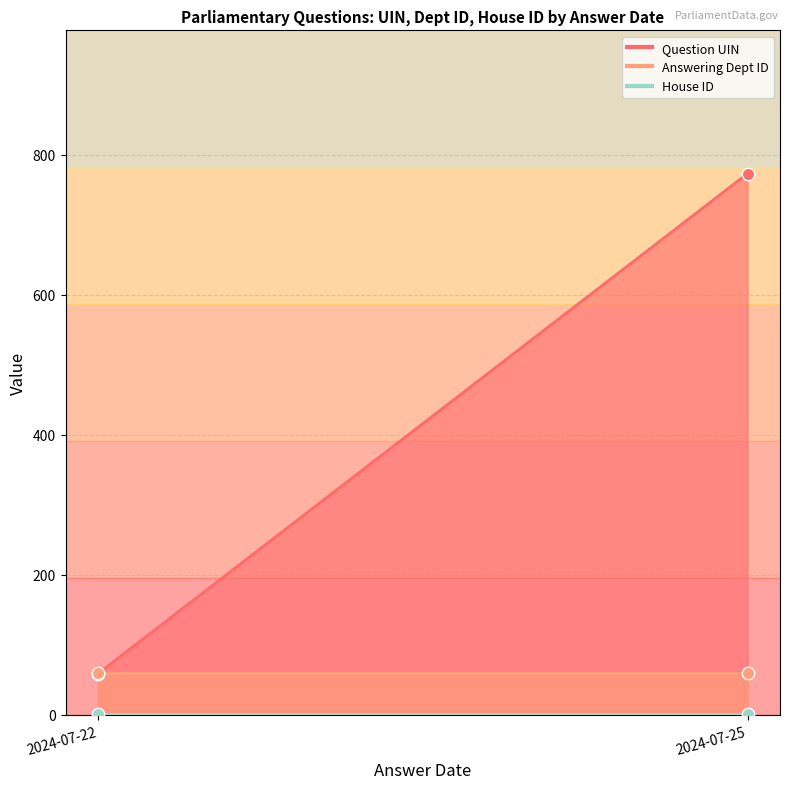

At which category is the sum across all series the highest?

2024-07-25